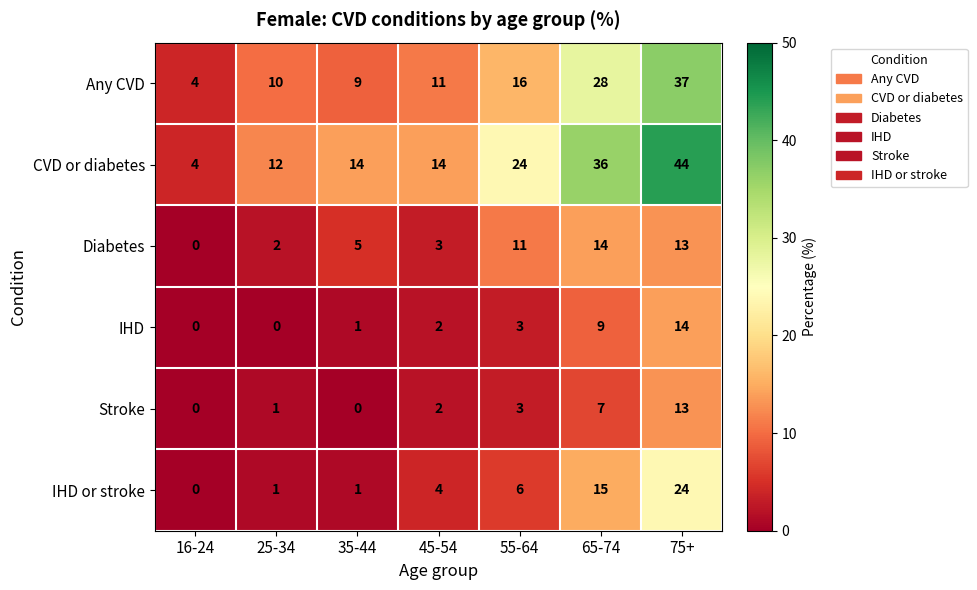

The Any CVD series shows 10 at 25-34. True or false?

True